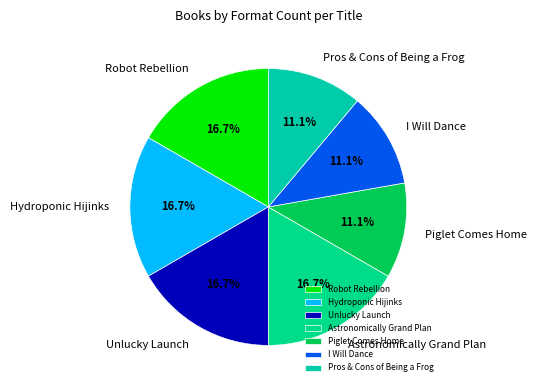

Is I Will Dance the majority of the pie?

No